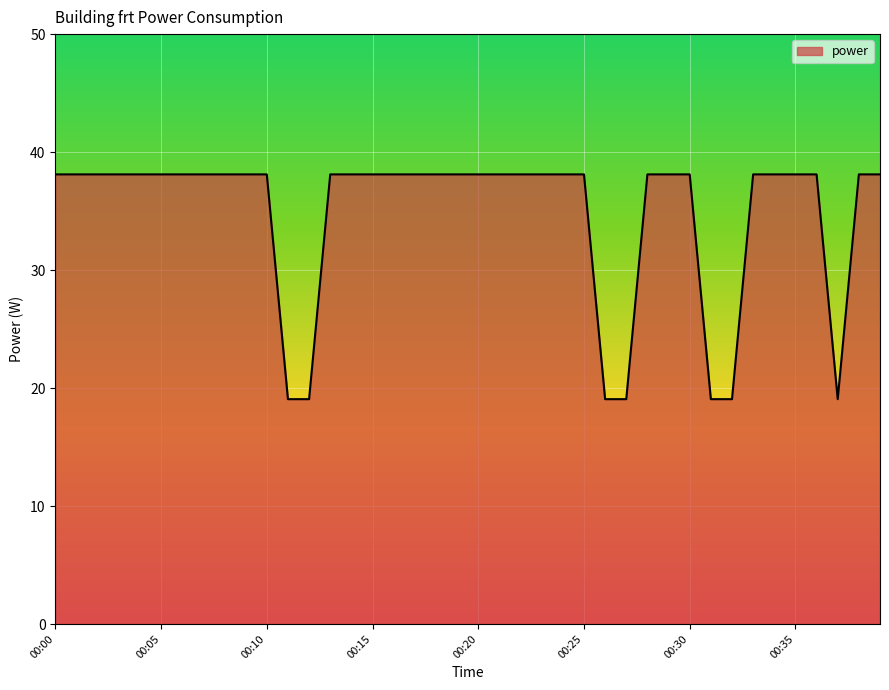

What is the greatest value displayed?

38.1